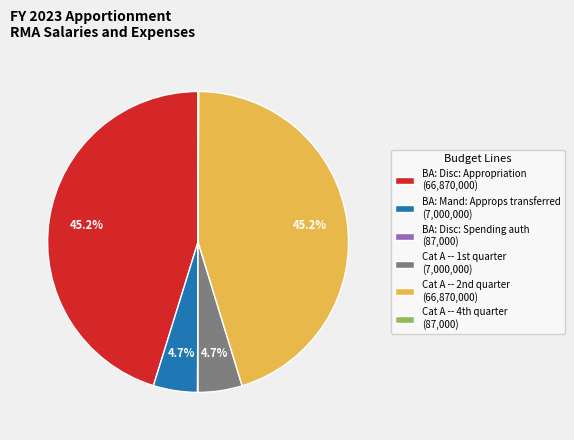

Does BA: Mand: Approps transferred (7,000,000) represent more than half of the total?

No